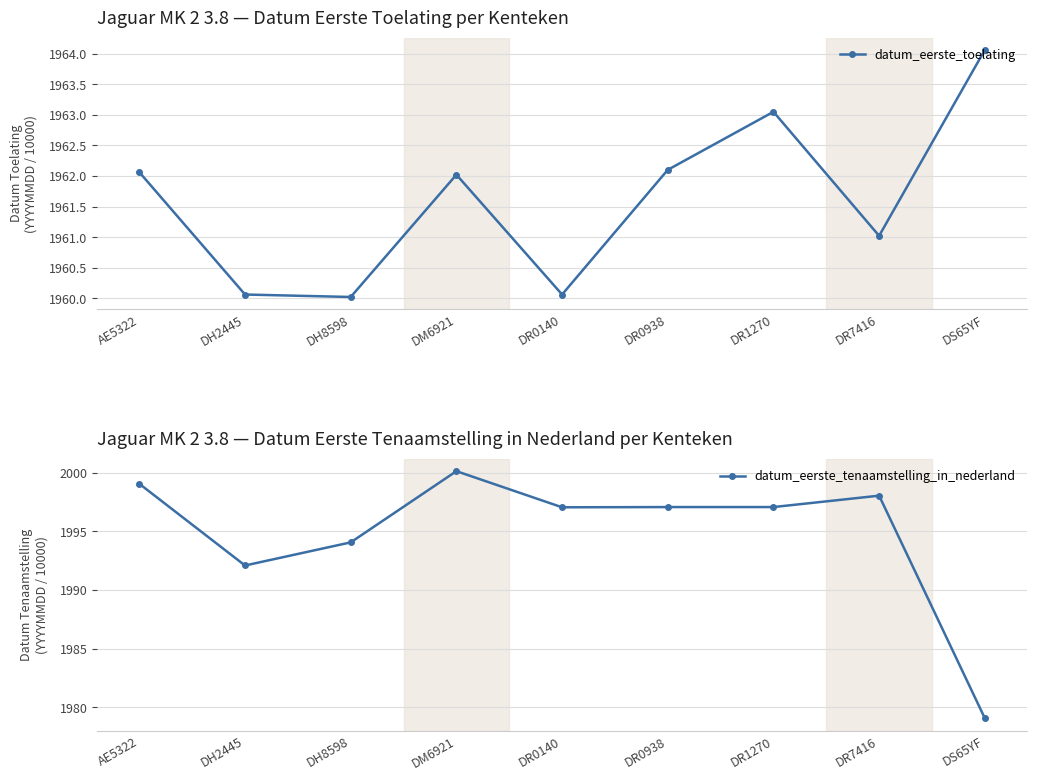

How many data points in datum_eerste_toelating are above 1962?

5